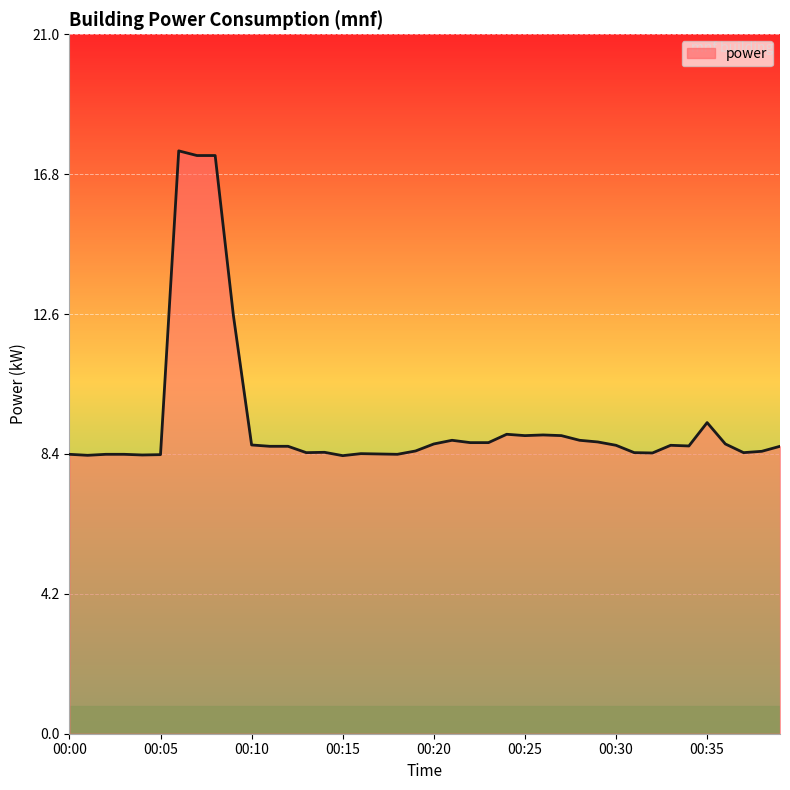

What is the difference between the maximum and minimum values?

9.1